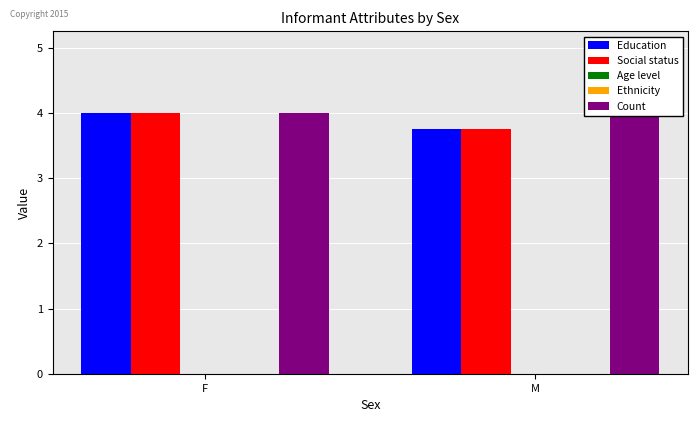

At which label is Ethnicity closest to 0?

F